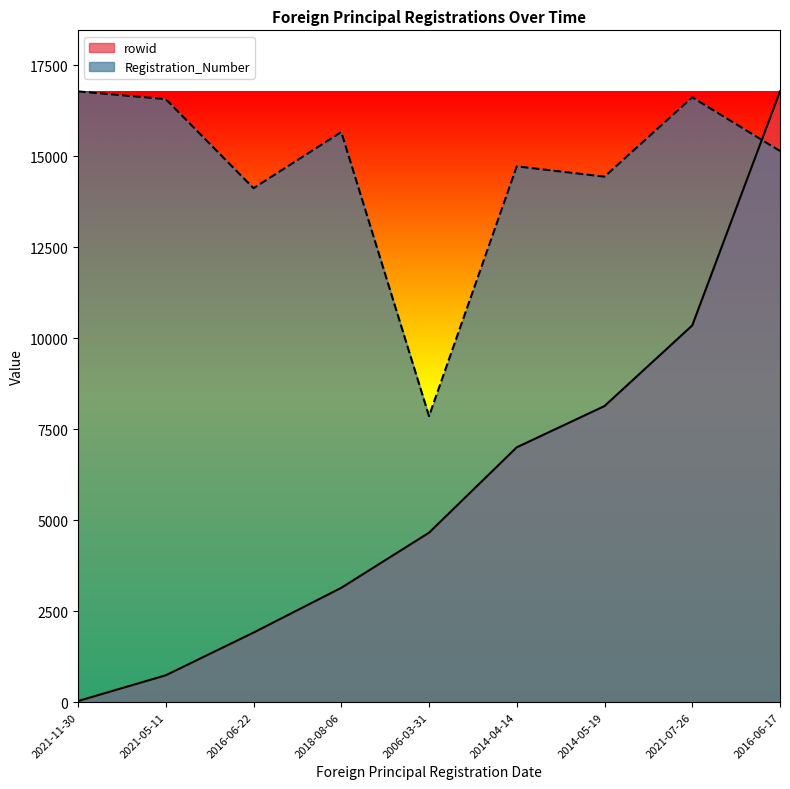

How many lines are shown in the chart?

2